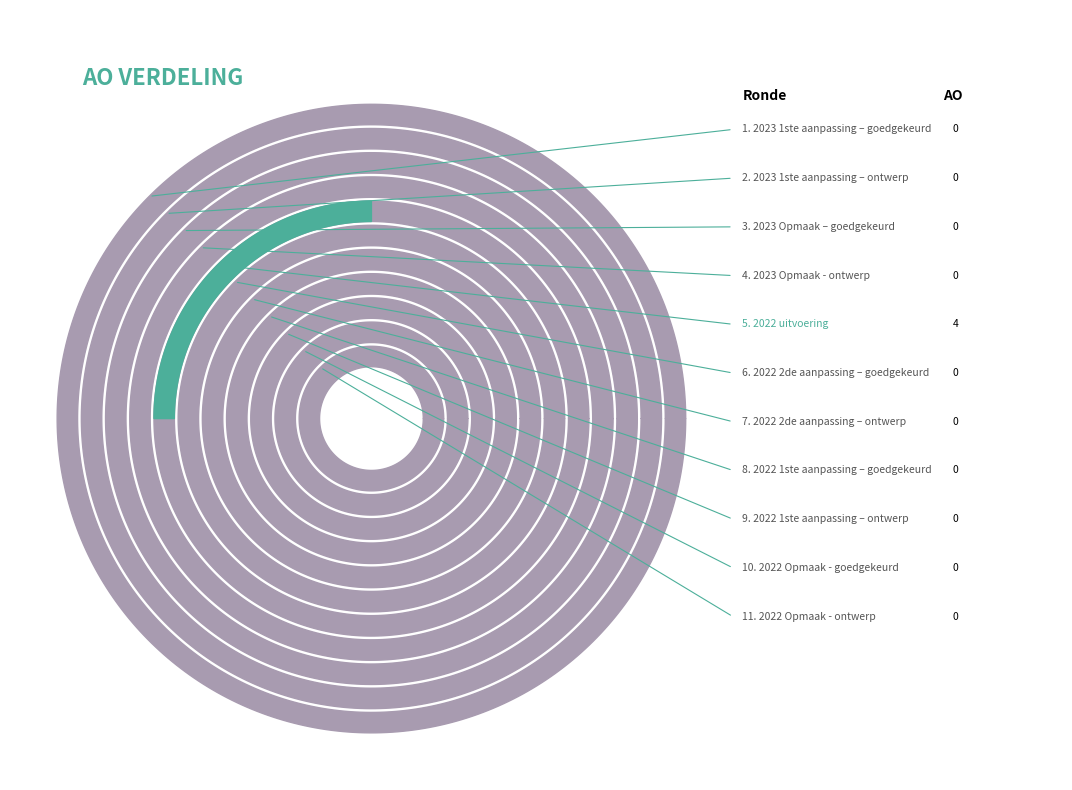

What is the largest slice in the pie chart?

2022 uitvoering